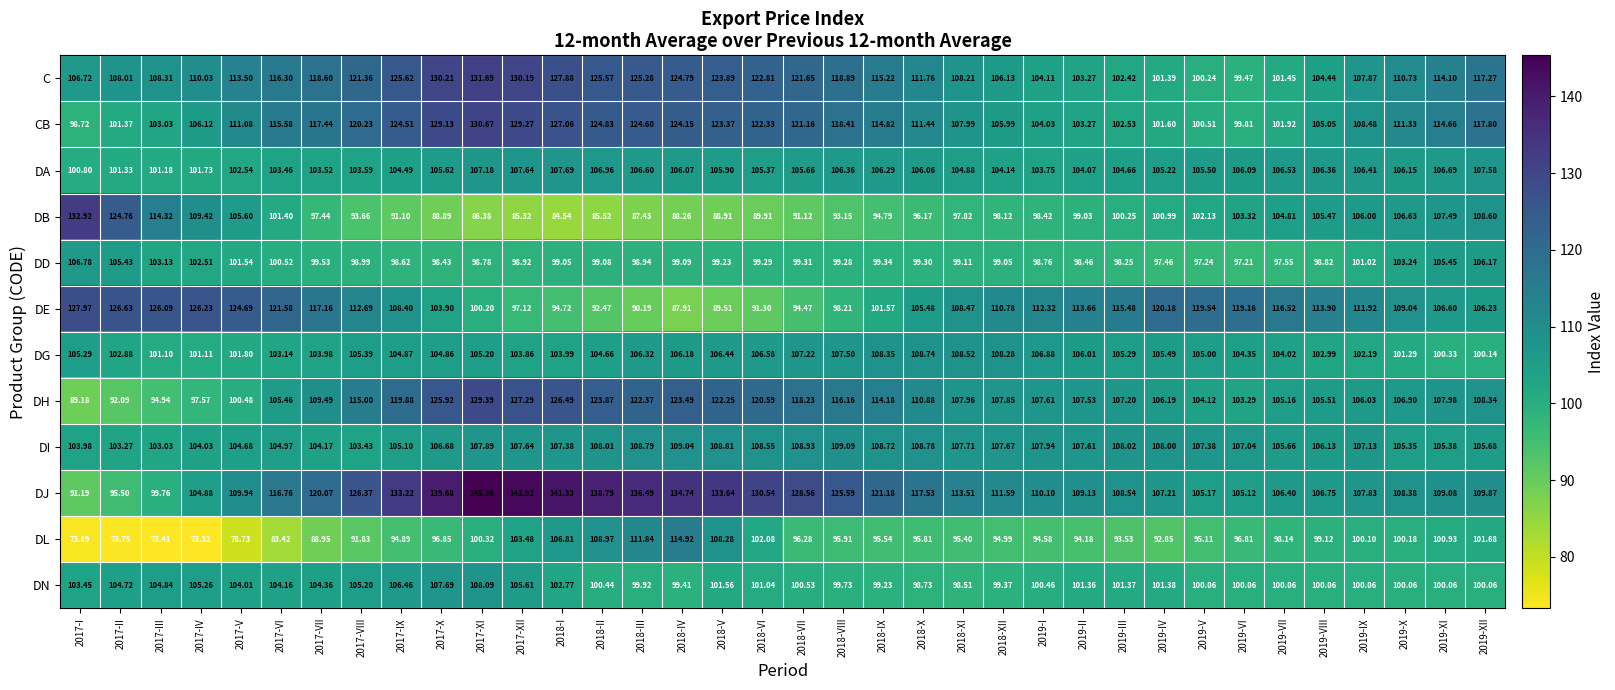

Rank the series by their maximum value, from lowest to highest.

DD, DA, DN, DG, DI, DL, DE, DH, CB, C, DB, DJ